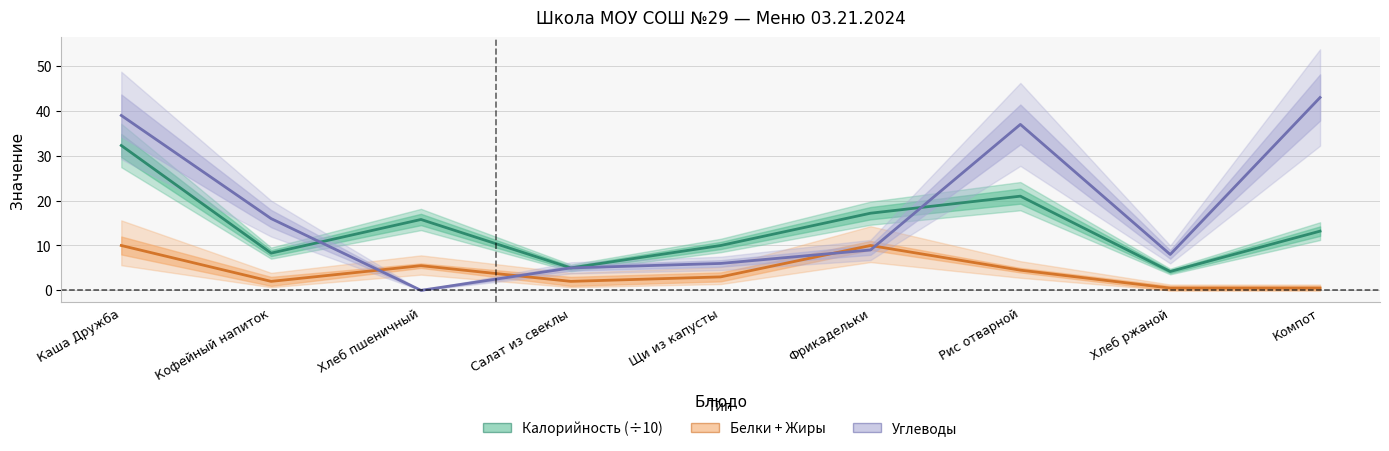

In Калорийность (÷10), how many points are lower than both neighbors (excluding endpoints)?

3